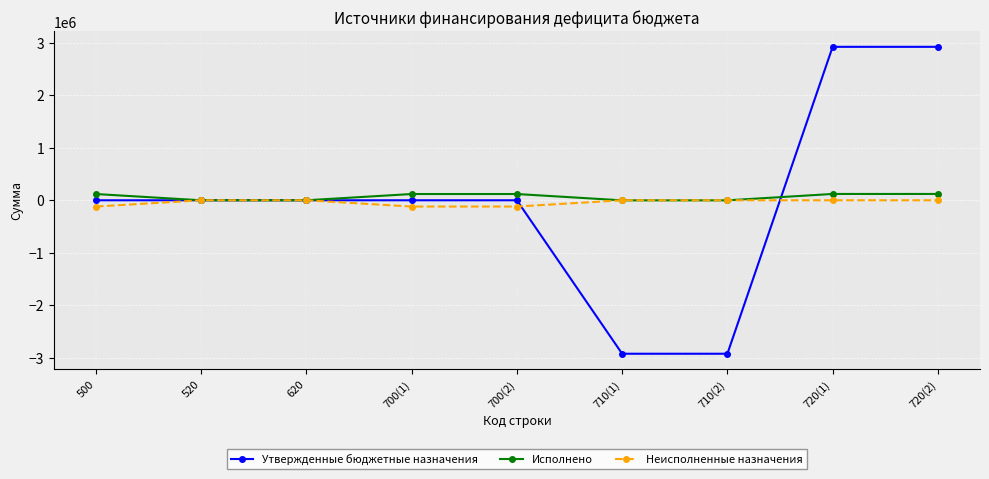

At which label does Исполнено first exceed 119304?

500